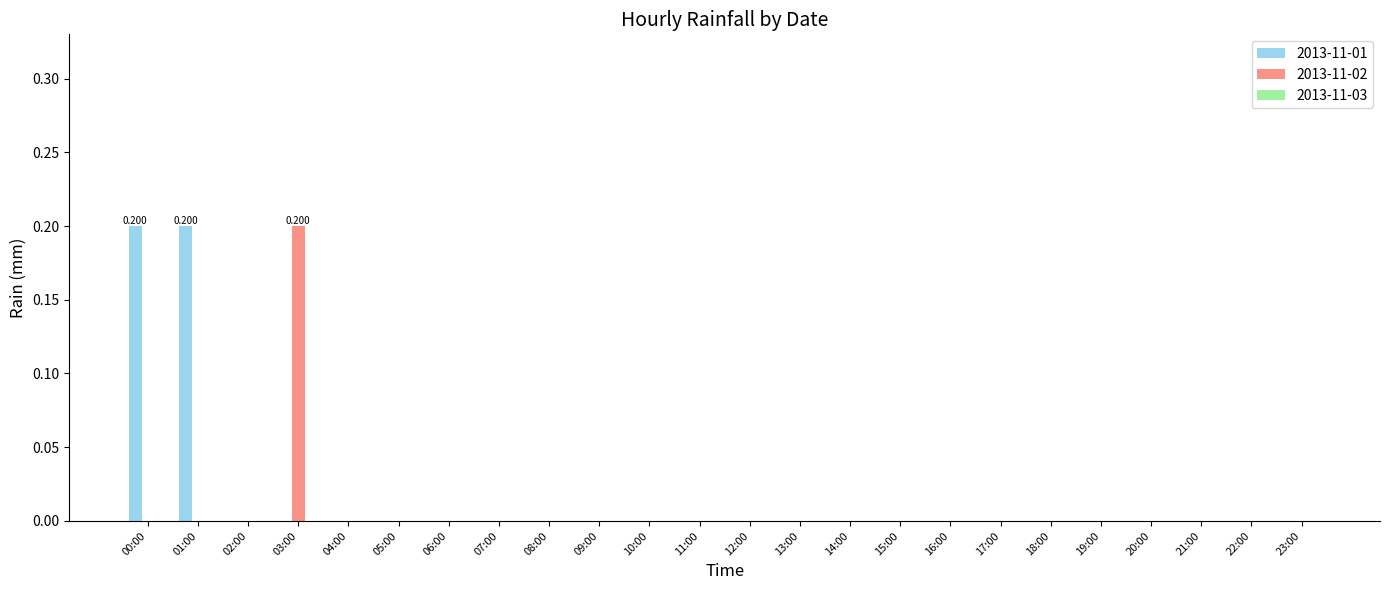

Is it true that 2013-11-02 equals 0.0 at 21:00?

True